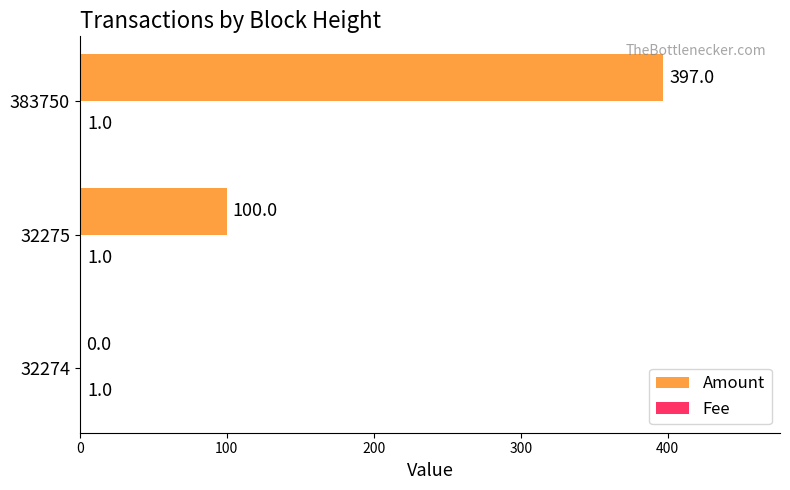

What is the highest value of the Amount series?

397